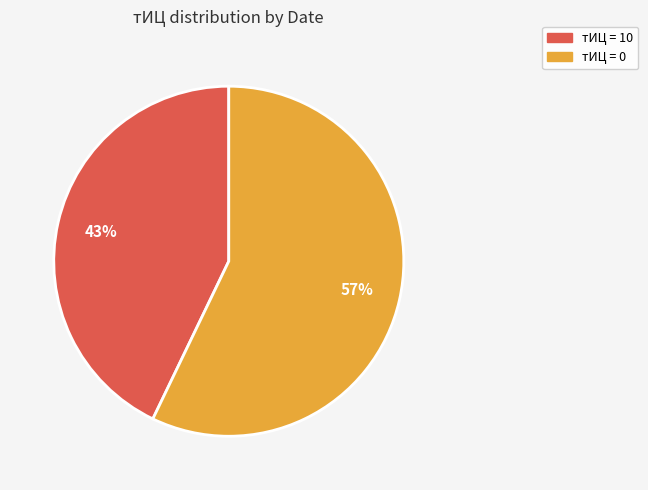

Which slice is the largest?

тИЦ = 0